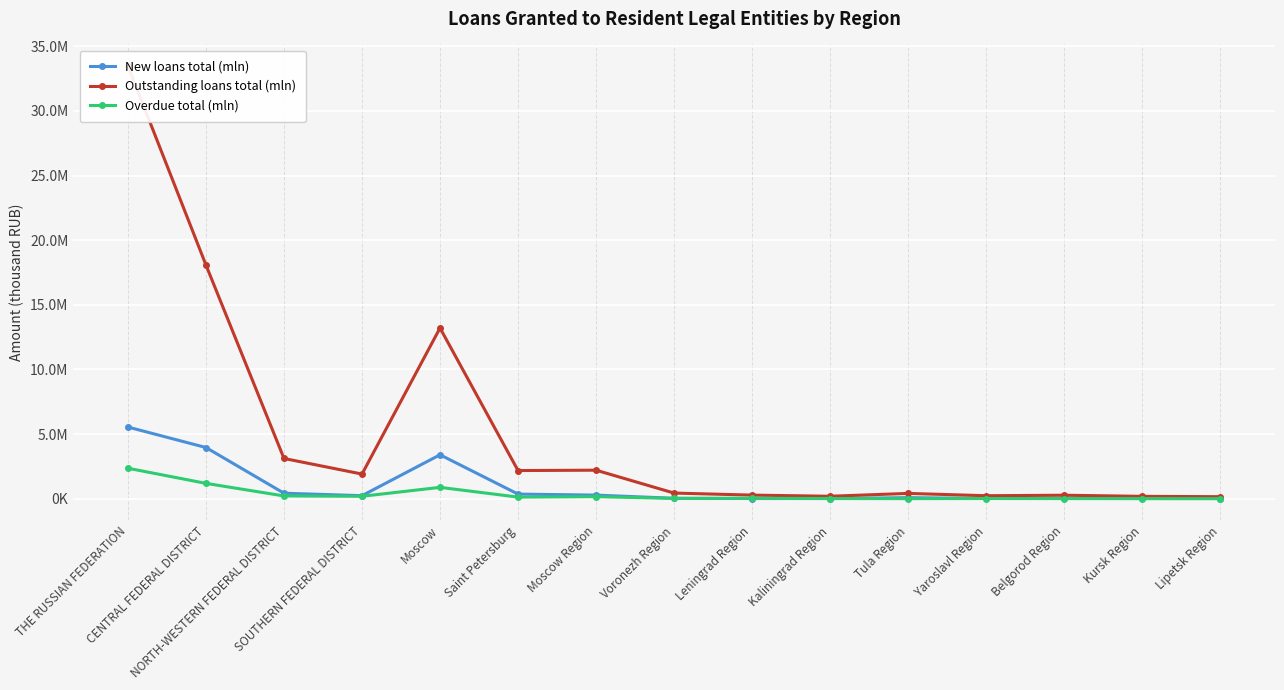

Read the Outstanding loans total (mln) value at Tula Region, to the nearest 50.

410650